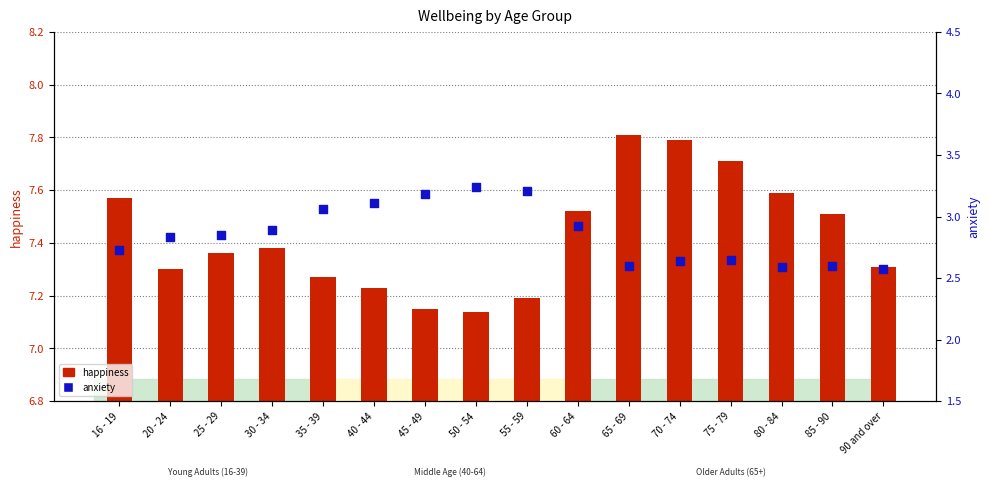

At which category is the sum across all series the highest?

60 - 64